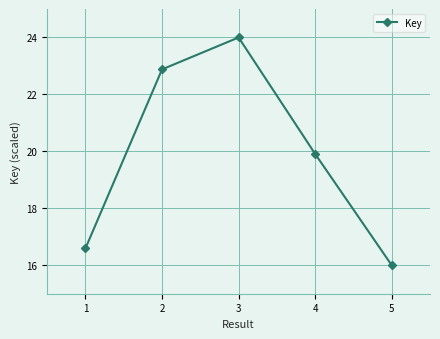

List the labels in order of value, smallest first.

5, 1, 4, 2, 3